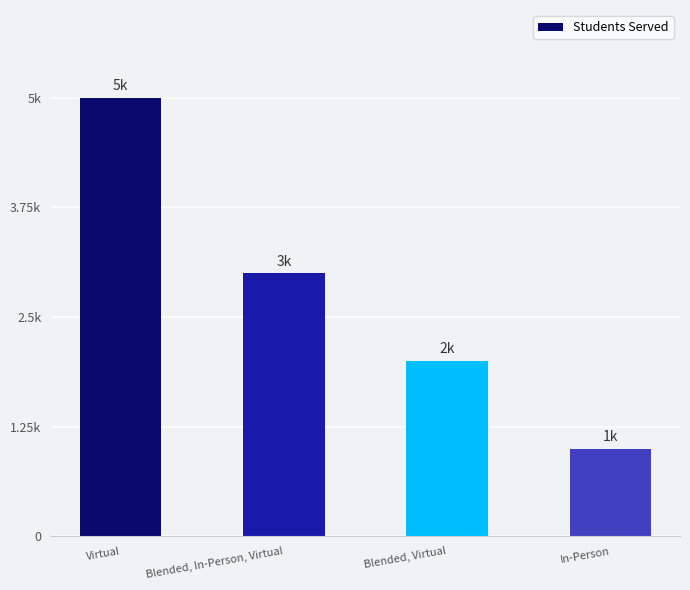

Does the chart contain any negative values?

No